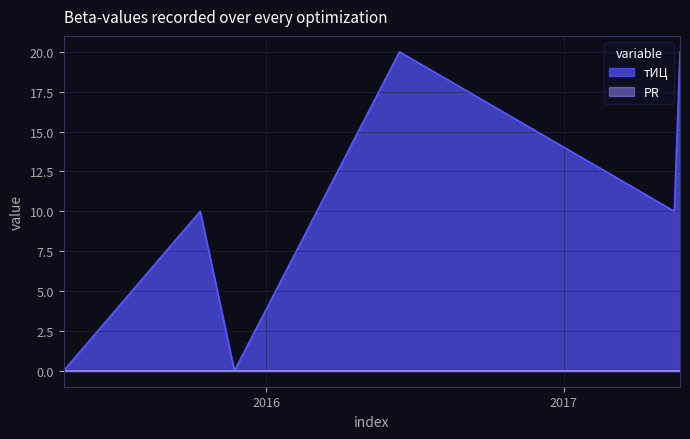

How many lines are shown in the chart?

2